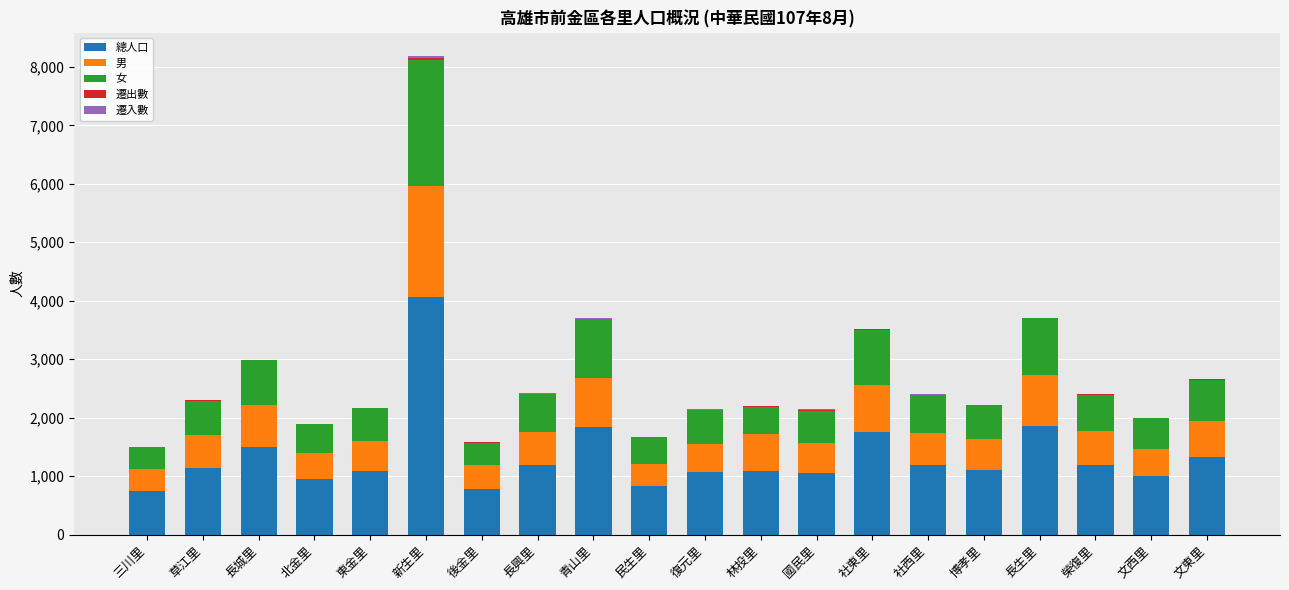

What is the highest value of the 總人口 series?

4059